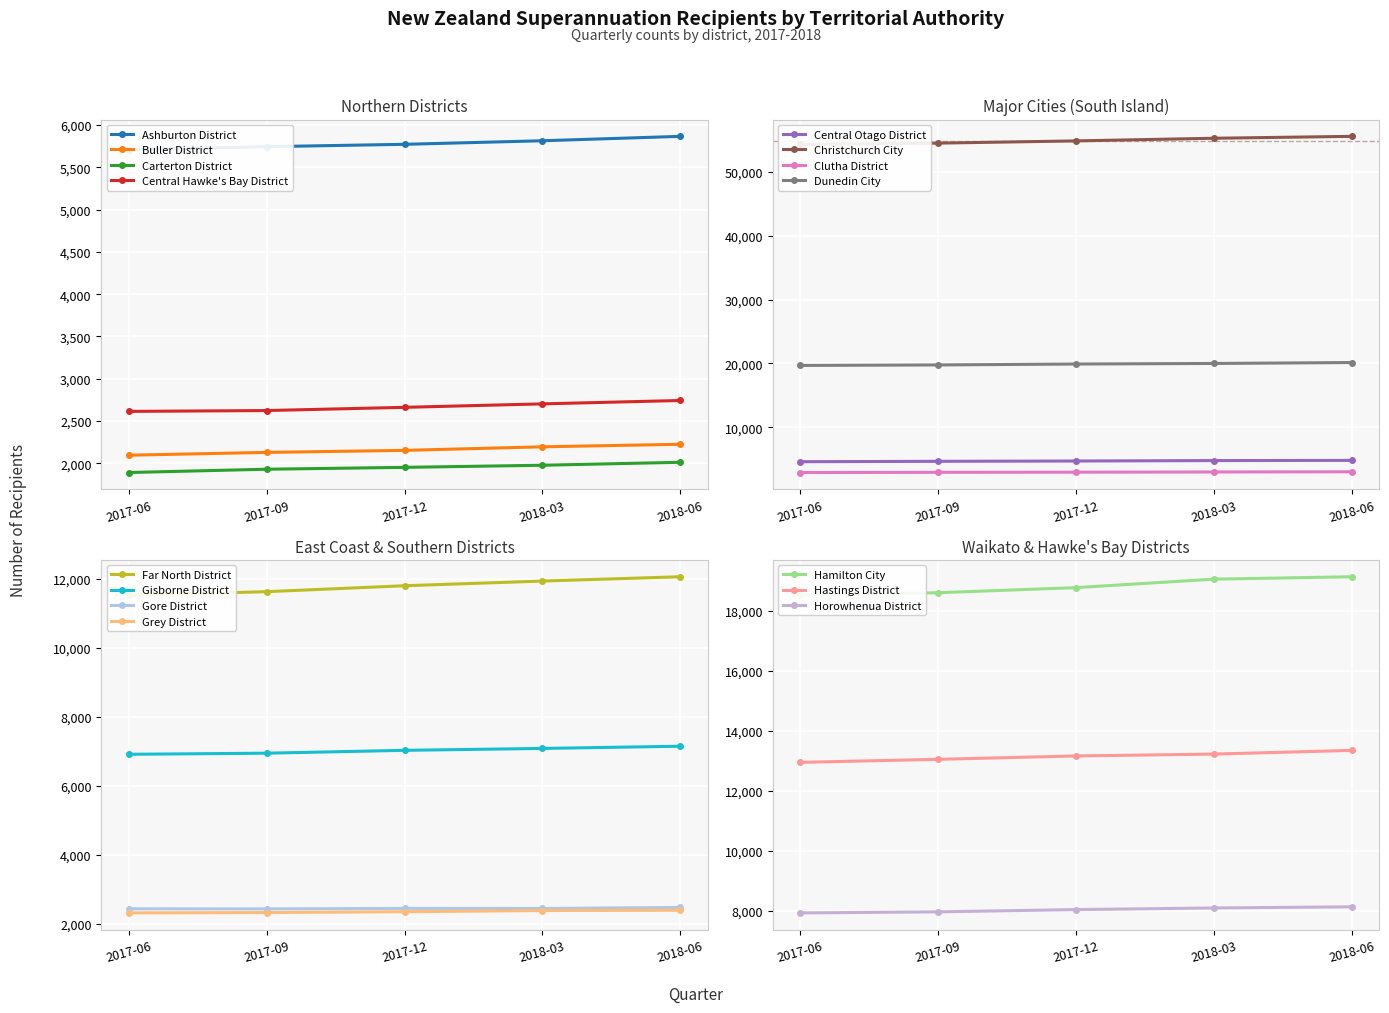

List the labels in order of 2017-09 value, smallest first.

Carterton District, Buller District, Grey District, Gore District, Central Hawke's Bay District, Clutha District, Central Otago District, Ashburton District, Gisborne District, Horowhenua District, Far North District, Hastings District, Hamilton City, Dunedin City, Christchurch City